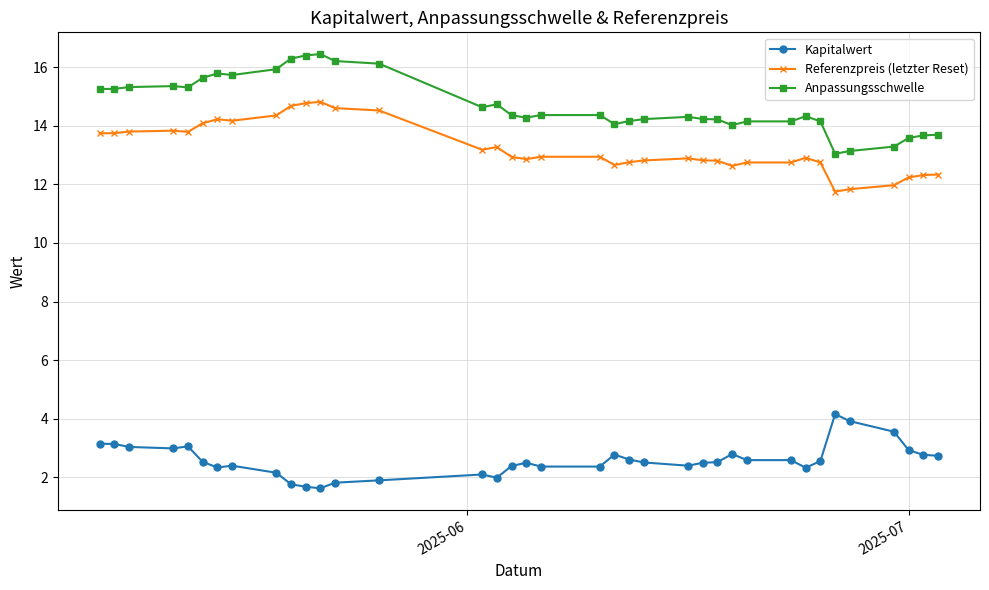

List the series in order of their peak value, lowest first.

Kapitalwert, Referenzpreis (letzter Reset), Anpassungsschwelle